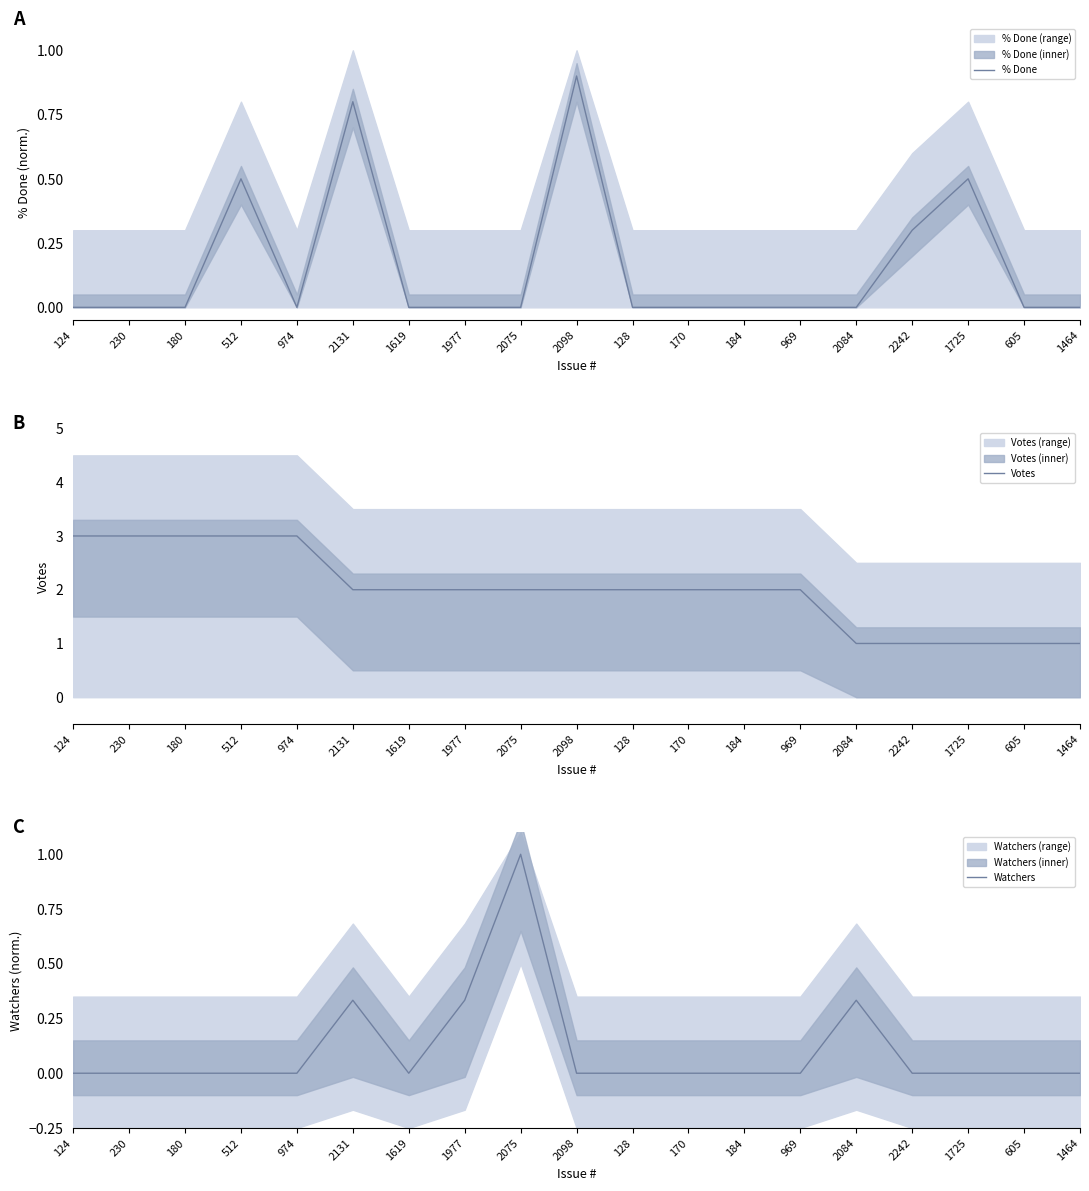

Rank the series by their maximum value, from highest to lowest.

Votes, Watchers, % Done